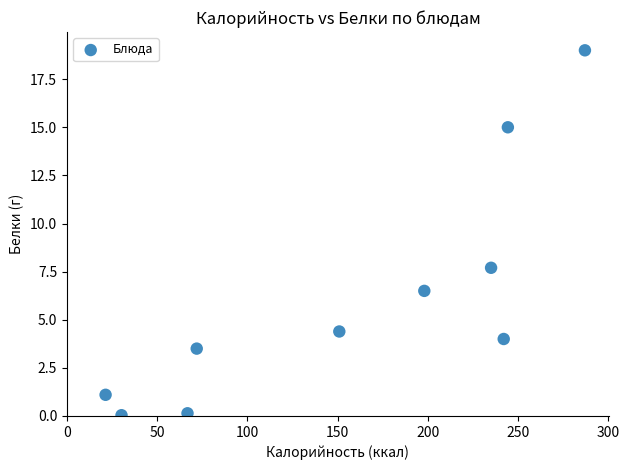

What is the range of X values (max minus min)?

265.6